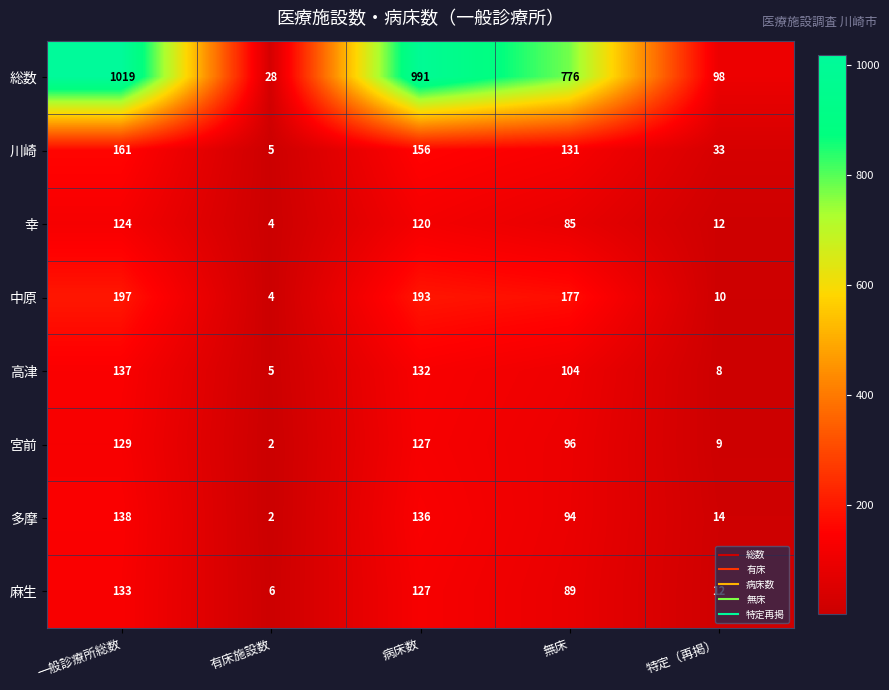

At which label is 中原 closest to 100?

無床